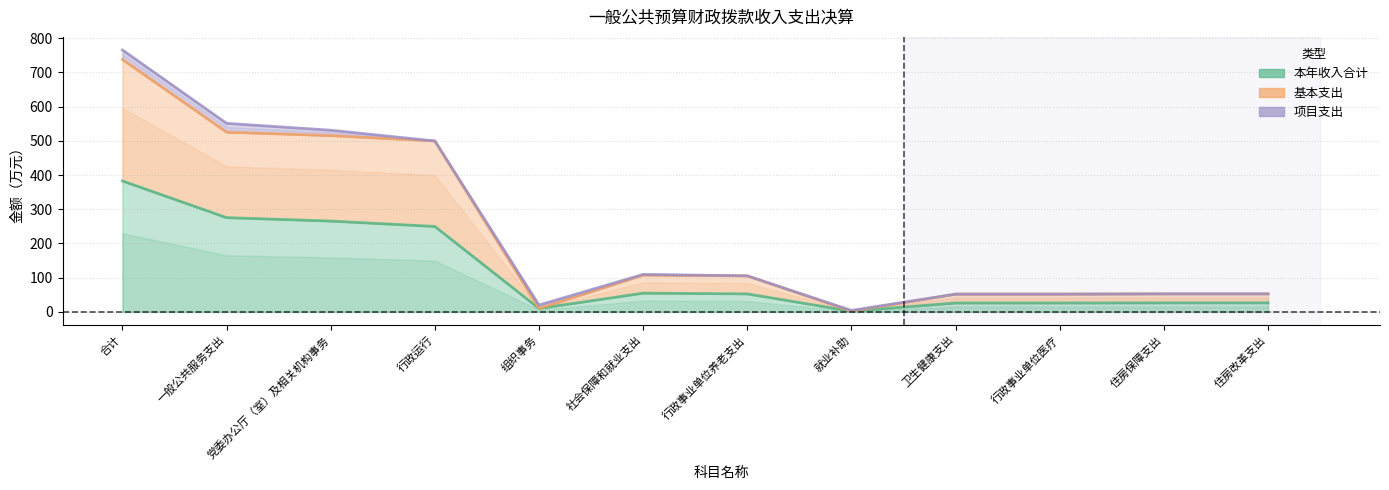

What is the sum of all 本年收入合计 values?

1398.0